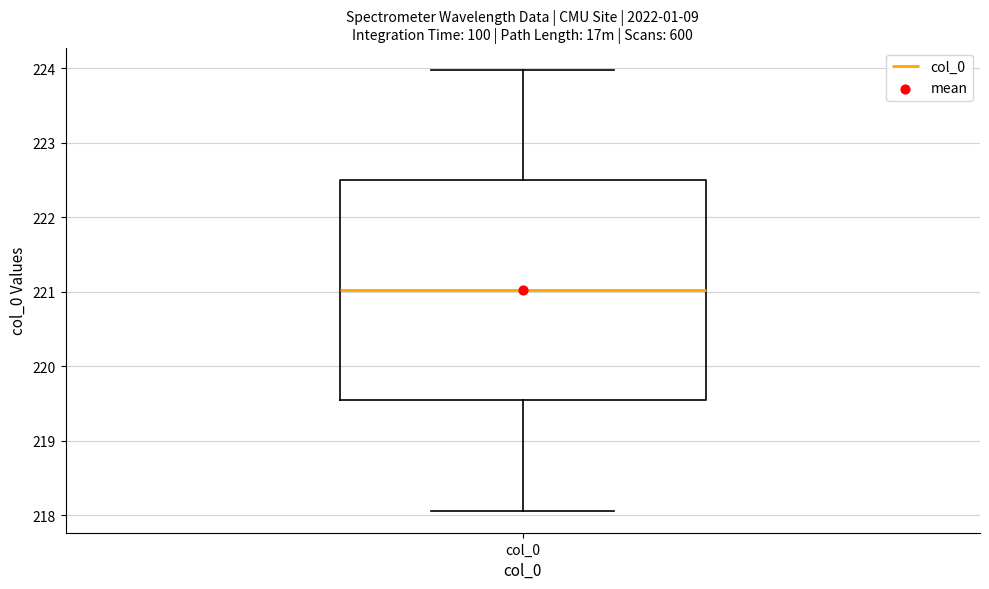

Transcribe this box plot: give where the median line is, the range the box spans, and where the two whiskers end, as read against the y-axis. The values are not printed on the chart, so give them approximately, as read against the axis.

median 221.0, box 219.5 to 222.5, whiskers 218.1 to 224.0